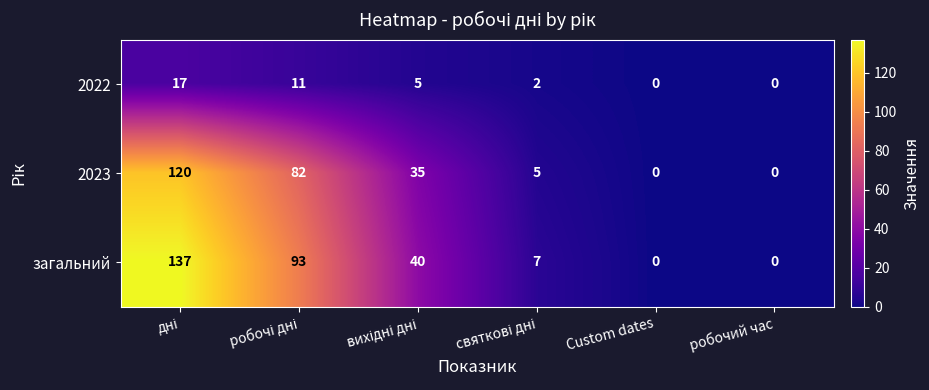

Which series has the widest spread of values?

загальний